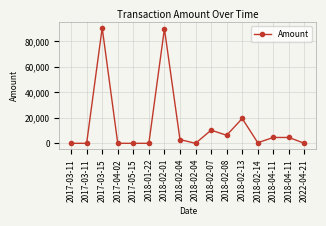

What is the difference between the second highest and minimum values?

90000.0